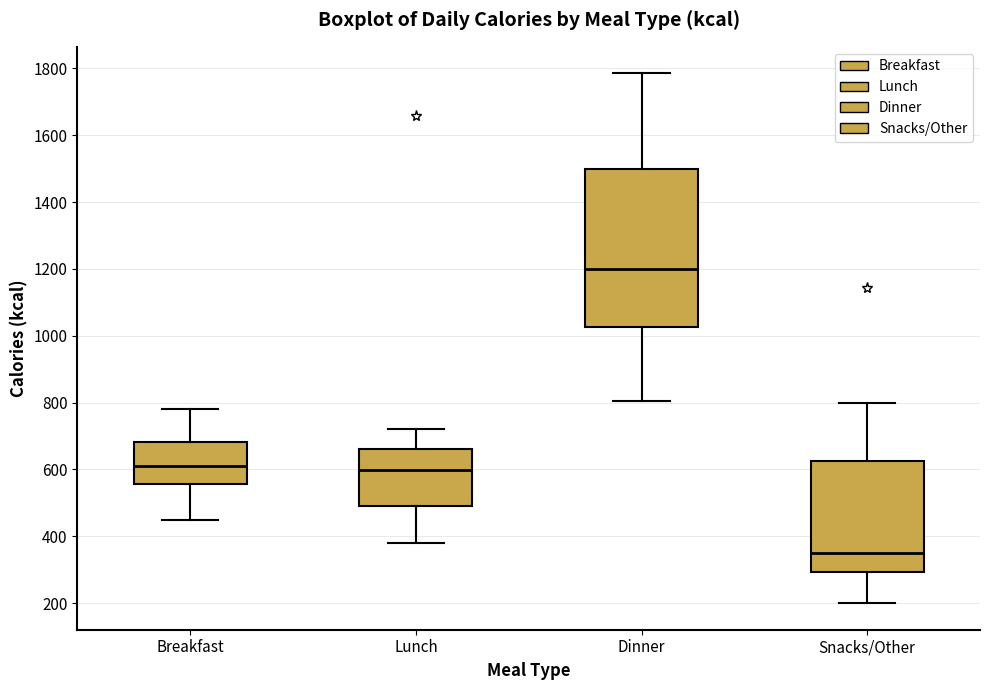

Reading left to right, transcribe this box plot: for each box, give where its median line is, the range the box spans, and where its two whiskers end, as read against the y-axis. The values are not printed on the chart, so give them approximately, as read against the axis.

Breakfast: median 620, box 560 to 680, whiskers 460 to 780
Lunch: median 600, box 500 to 660, whiskers 380 to 720
Dinner: median 1200, box 1020 to 1500, whiskers 800 to 1780
Snacks/Other: median 360, box 300 to 620, whiskers 200 to 800